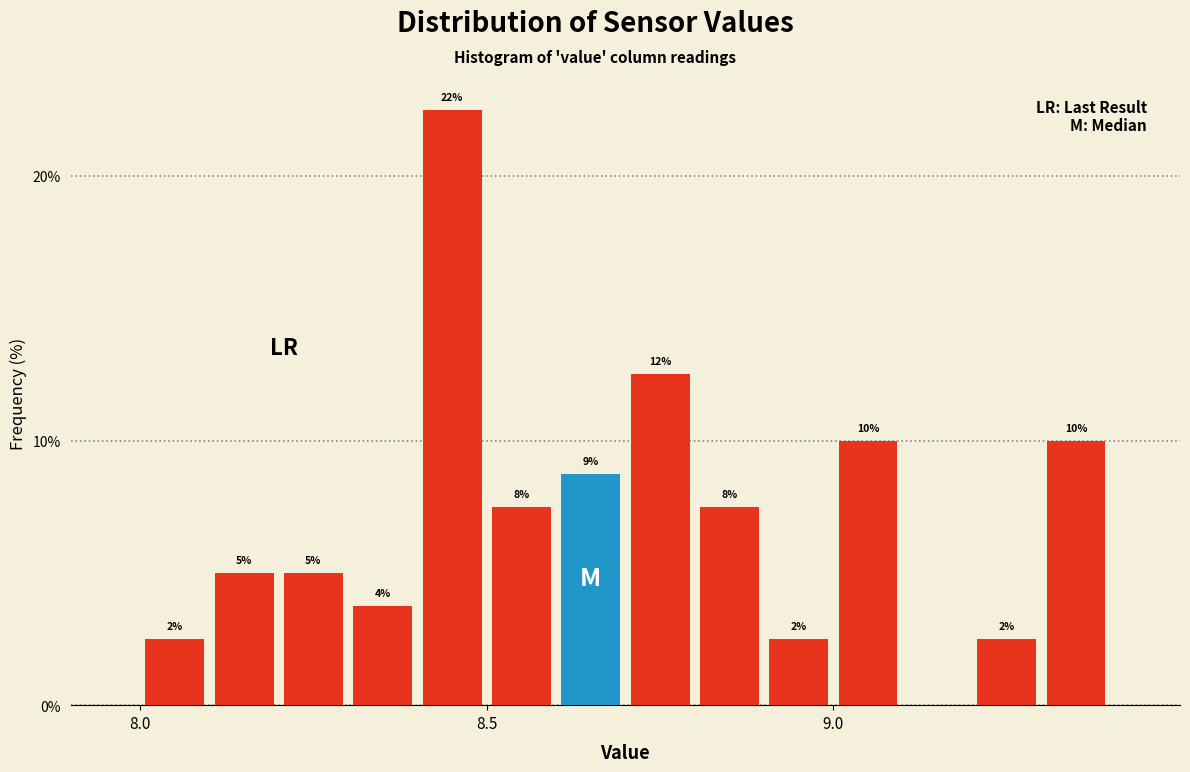

Around what value on the x-axis is the tallest bar? Give the approximate position of its centre, as read against the axis.

8.45